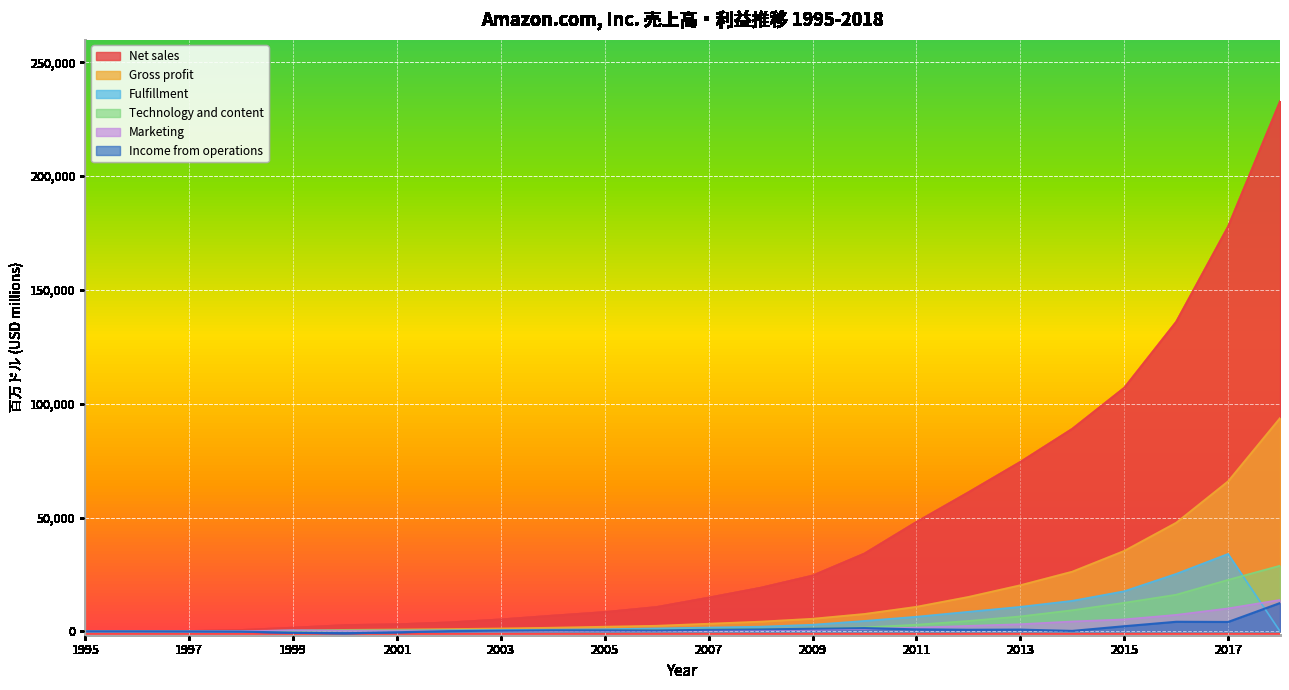

At which label does Net sales first exceed 14835?

2008